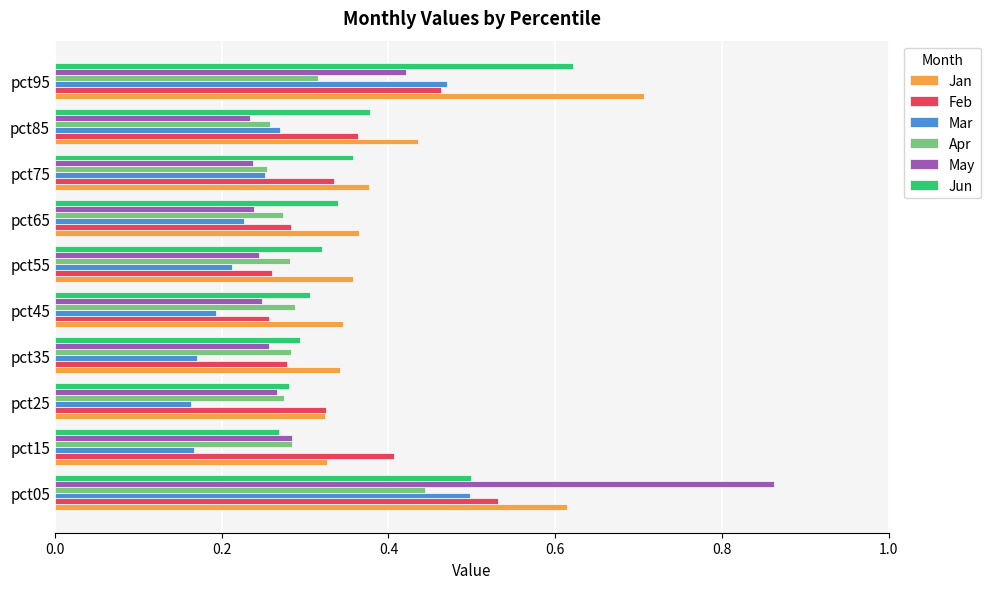

Which series has the largest total across all categories?

Jan